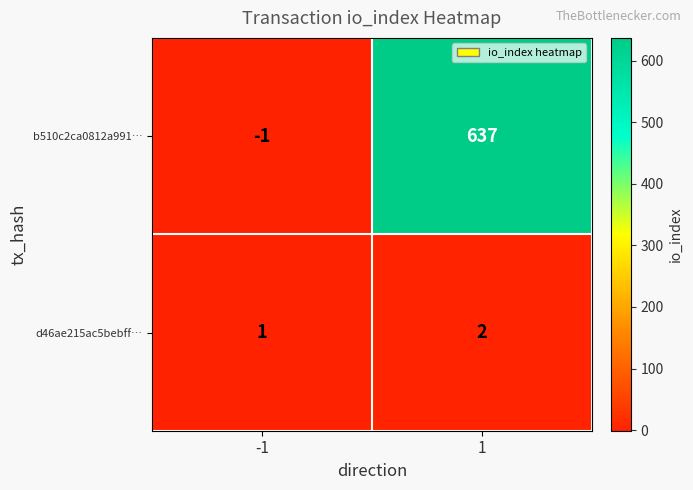

Rank the categories by b510c2ca0812a991… value from lowest to highest.

-1, 1